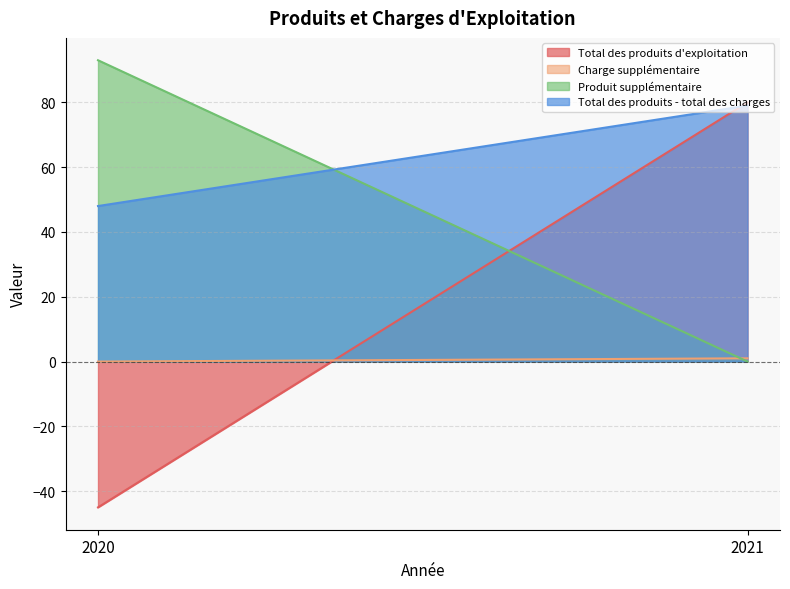

At how many categories does at least one series exceed 36?

2